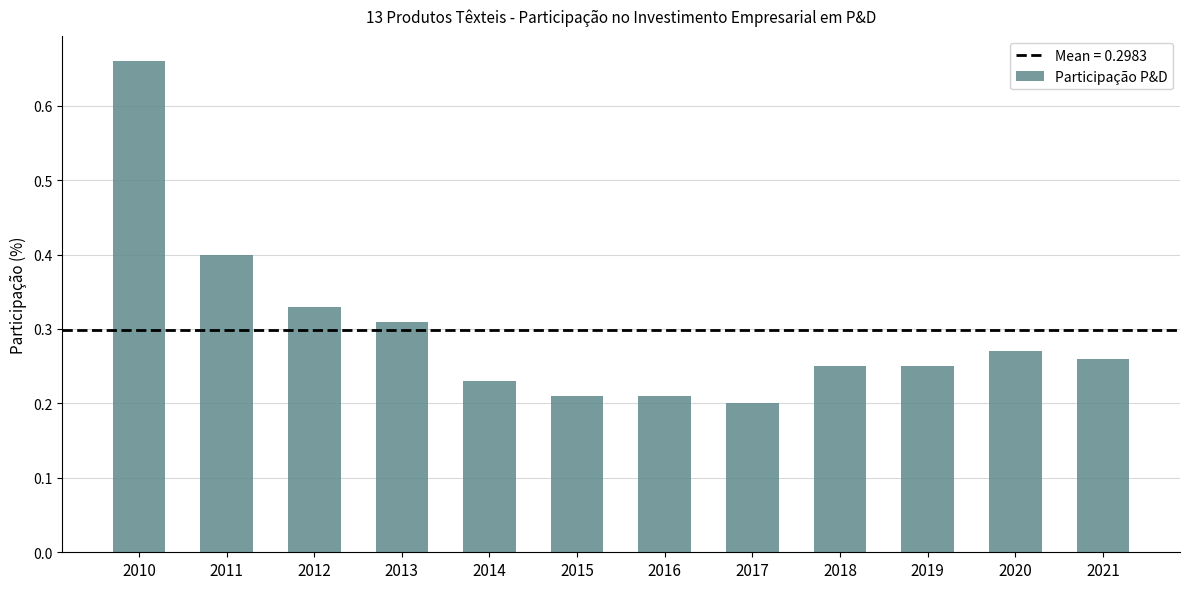

True or false: the data shows 0.4 at 2019.

False